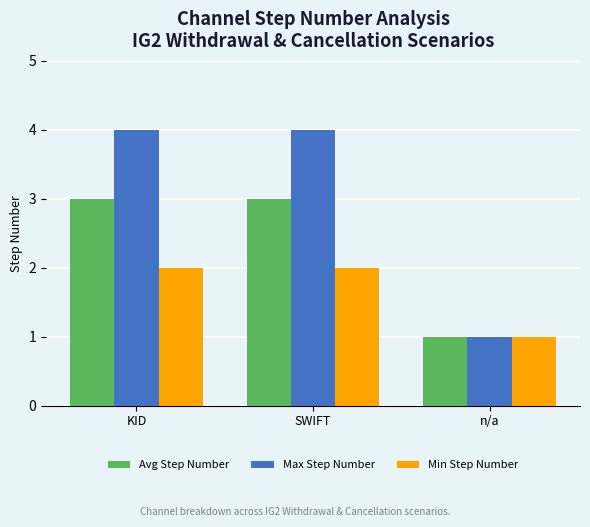

The value of Max Step Number at SWIFT is 6. True or false?

False